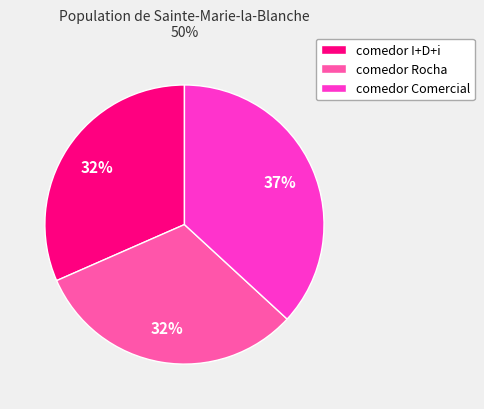

Does any single category account for the majority?

No